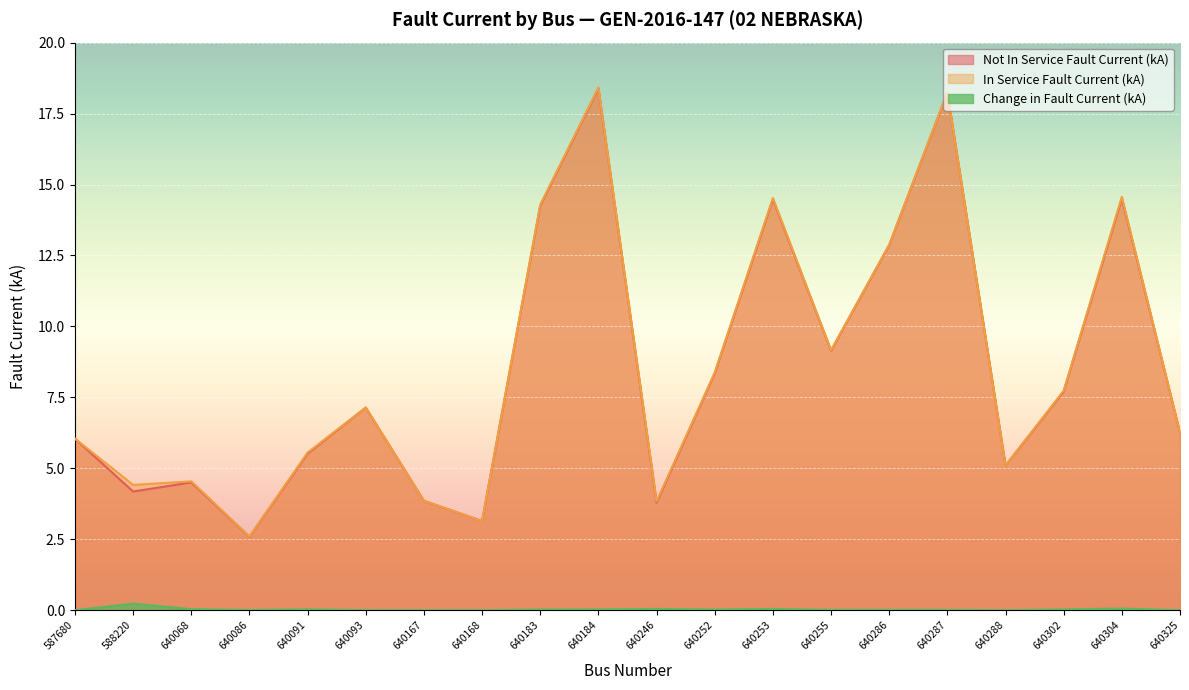

Reading left to right, extract all data points from this chart.

Not In Service Fault Current (kA): 6.0	4.2	4.5	2.6	5.5	7.1	3.9	3.1	14.3	18.4	3.8	8.3	14.5	9.1	12.9	18.2	5.1	7.7	14.5	6.3
In Service Fault Current (kA): 6.0	4.4	4.5	2.6	5.6	7.1	3.9	3.1	14.3	18.4	3.8	8.4	14.5	9.2	12.9	18.3	5.1	7.7	14.6	6.3
Change in Fault Current (kA): 0.0	0.2	0.0	0.0	0.0	0.0	0.0	0.0	0.0	0.0	0.0	0.0	0.0	0.0	0.0	0.0	0.0	0.0	0.1	0.0